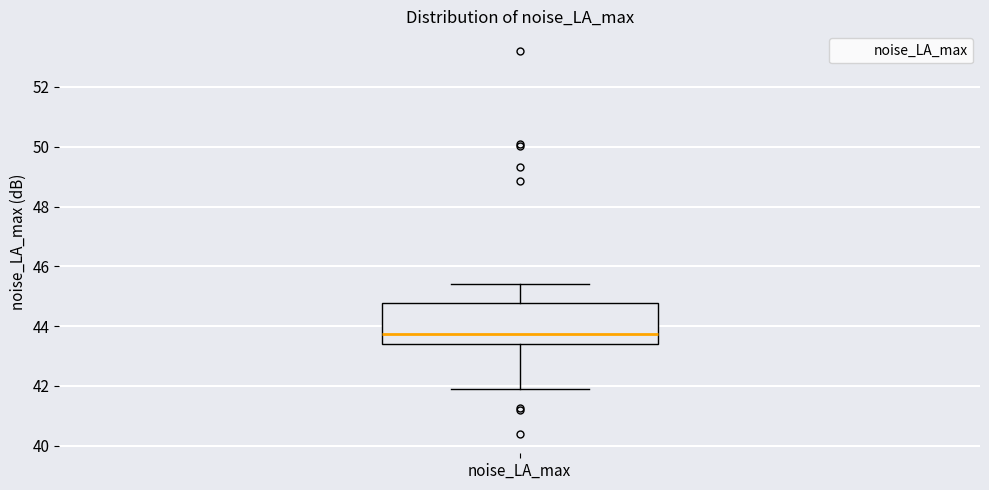

Read this box plot against the y-axis: the position of the median line, the range covered by the box, and the ends of both whiskers. The values are not printed on the chart, so give them approximately, as read against the axis.

median 43.8, box 43.4 to 44.8, whiskers 42.0 to 45.4